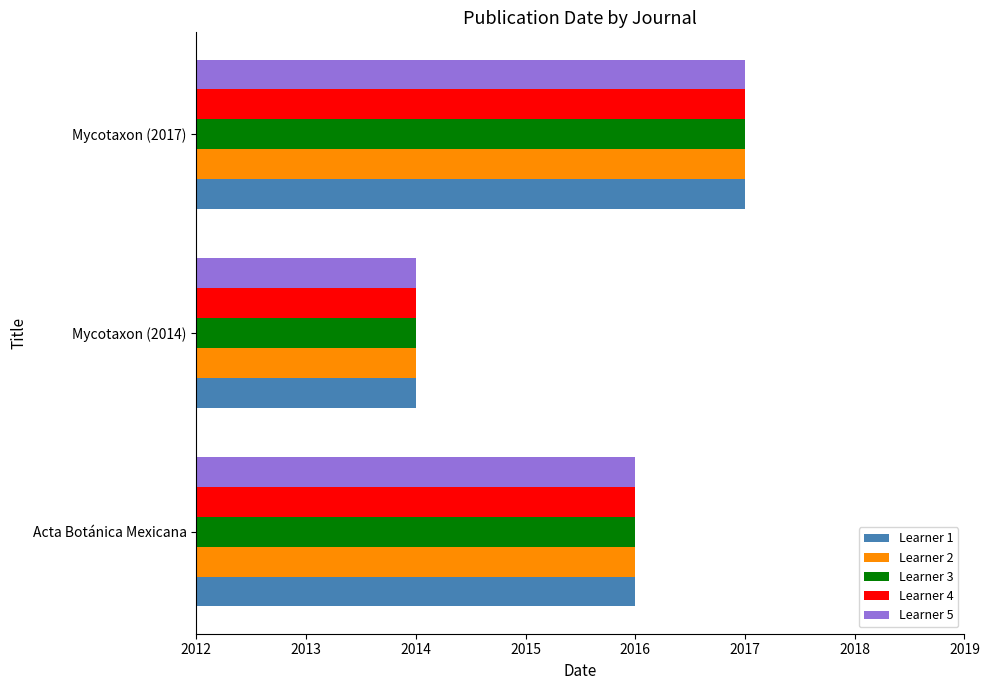

Rank the categories by Learner 4 value from lowest to highest.

Mycotaxon (2014), Acta Botánica Mexicana, Mycotaxon (2017)